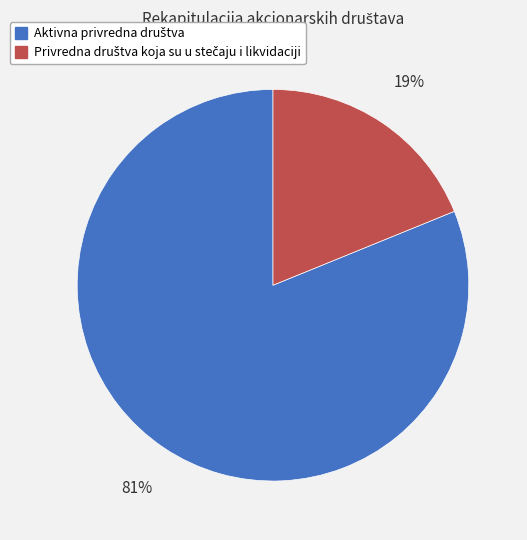

To the nearest percent, what is the average slice percentage?

50%